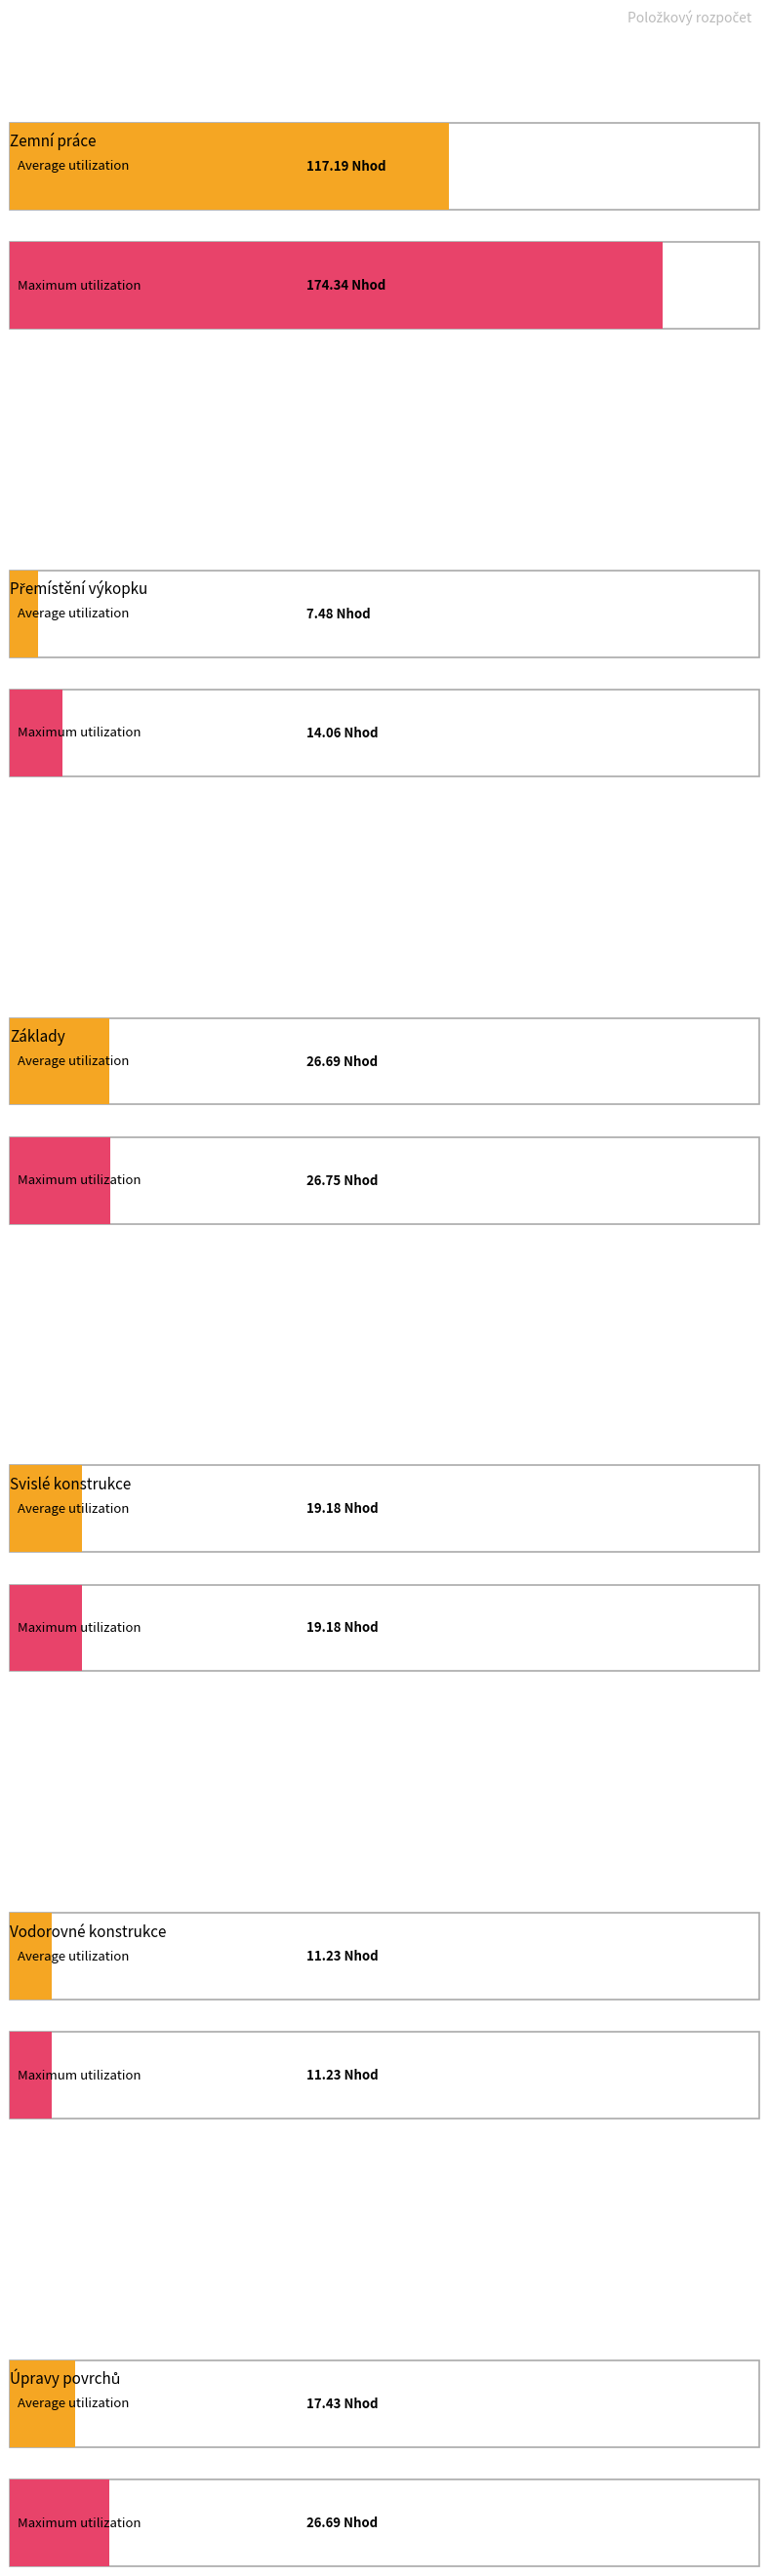

What is the lowest value of the Average utilization series?

7.5